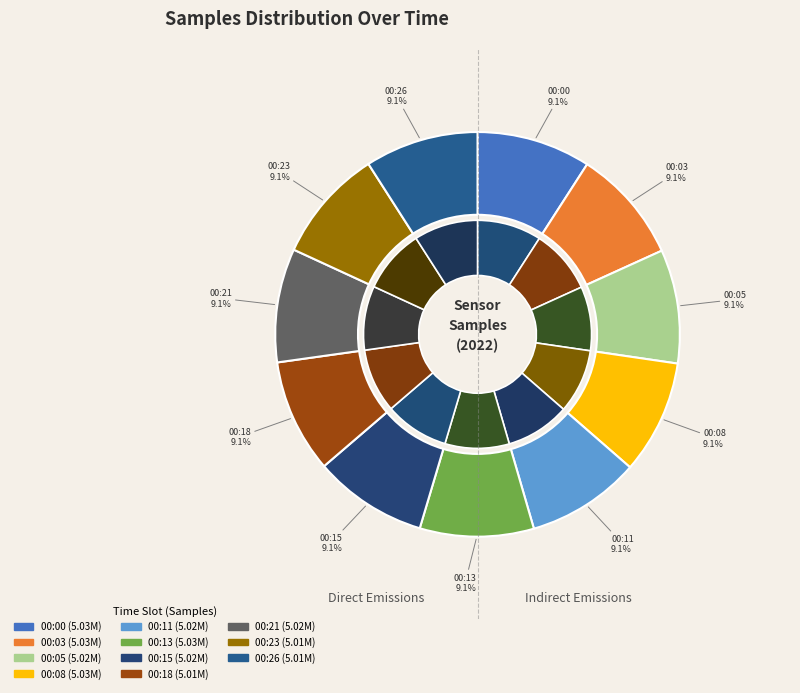

How many segments does this pie chart have?

11